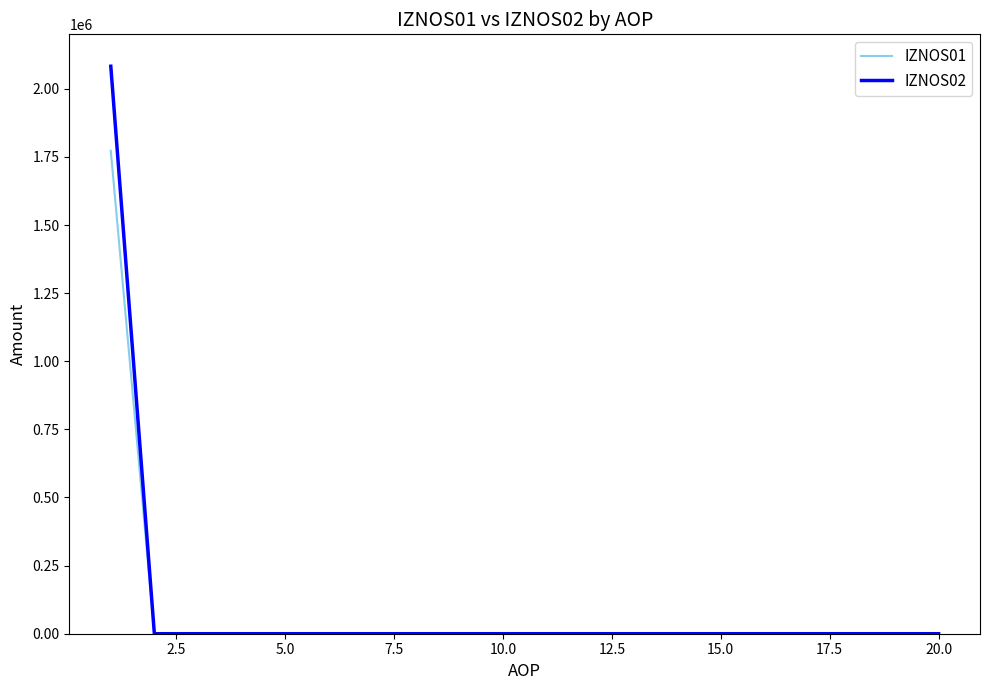

At how many categories does at least one series exceed 727126?

1